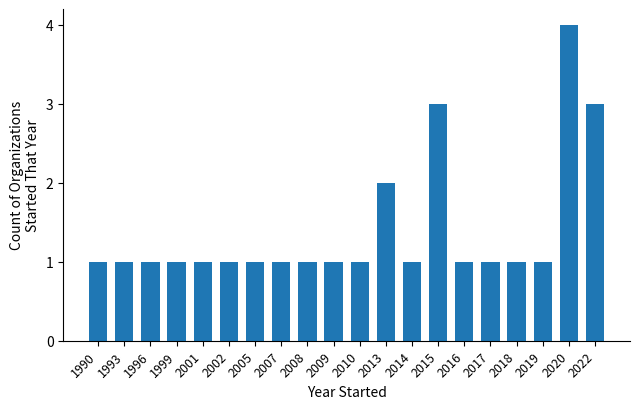

What is the difference between the second highest and minimum values?

2